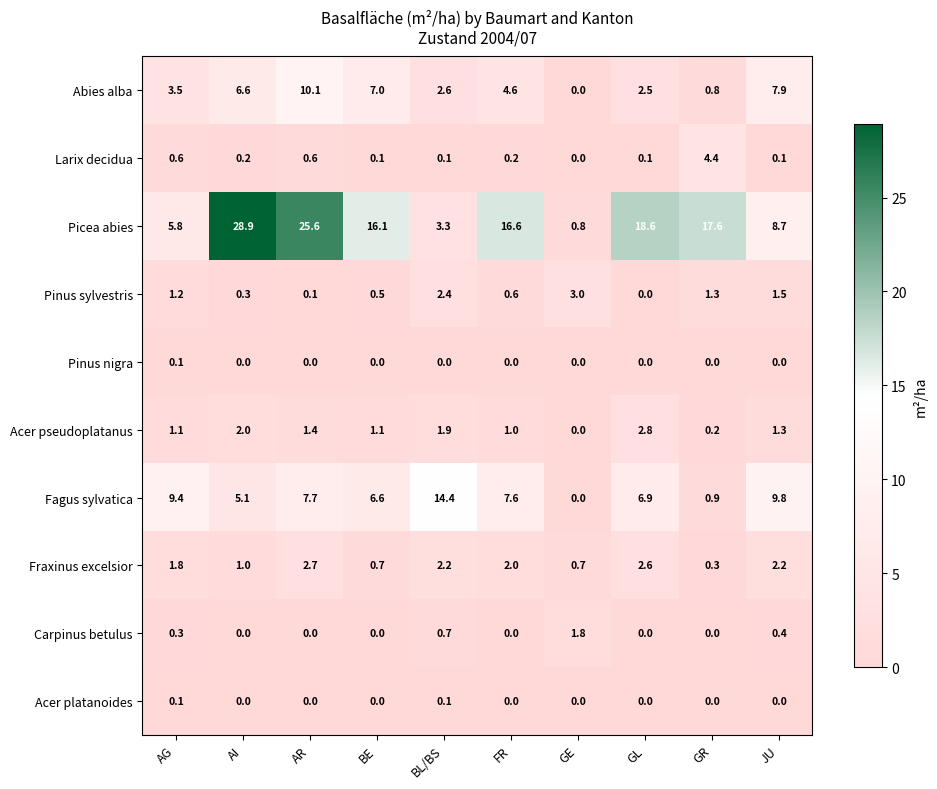

What is the sum of the Picea abies values at FR and GR?

34.2